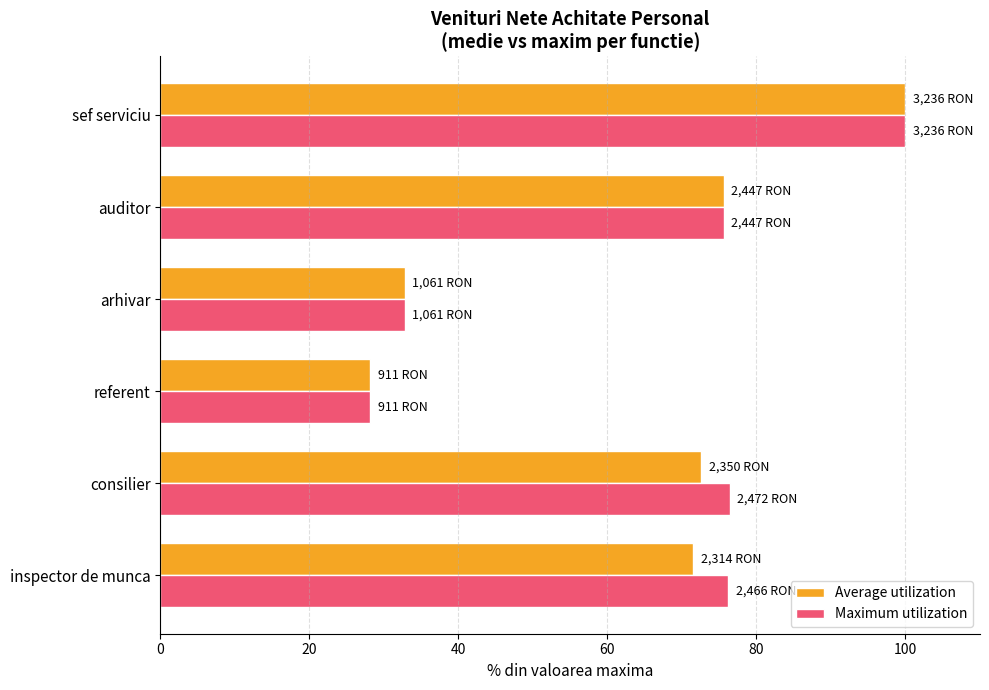

What is the maximum value for Maximum utilization?

100.0